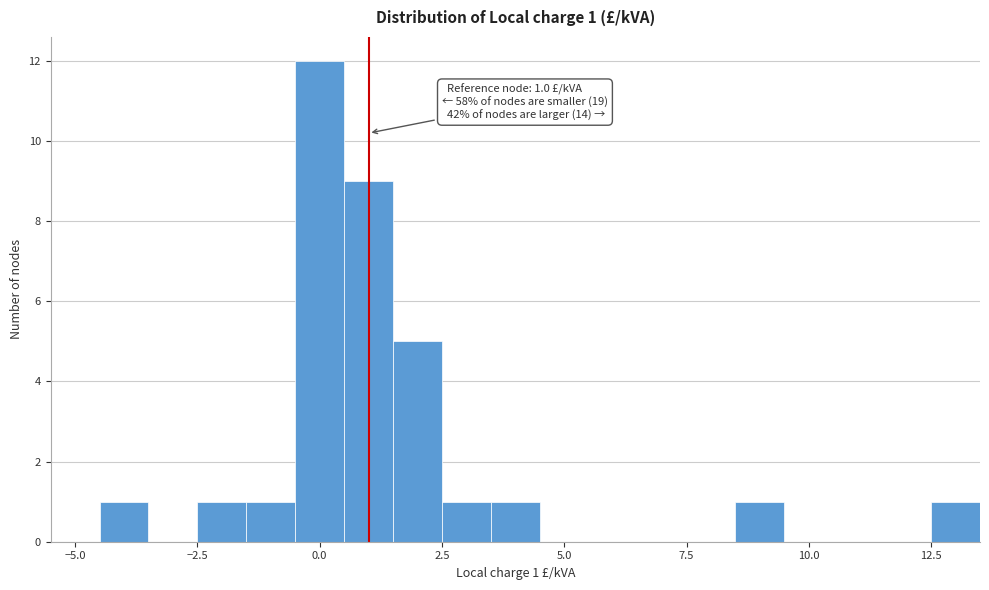

Read against the x-axis, roughly where is the centre of the tallest bar?

0.0